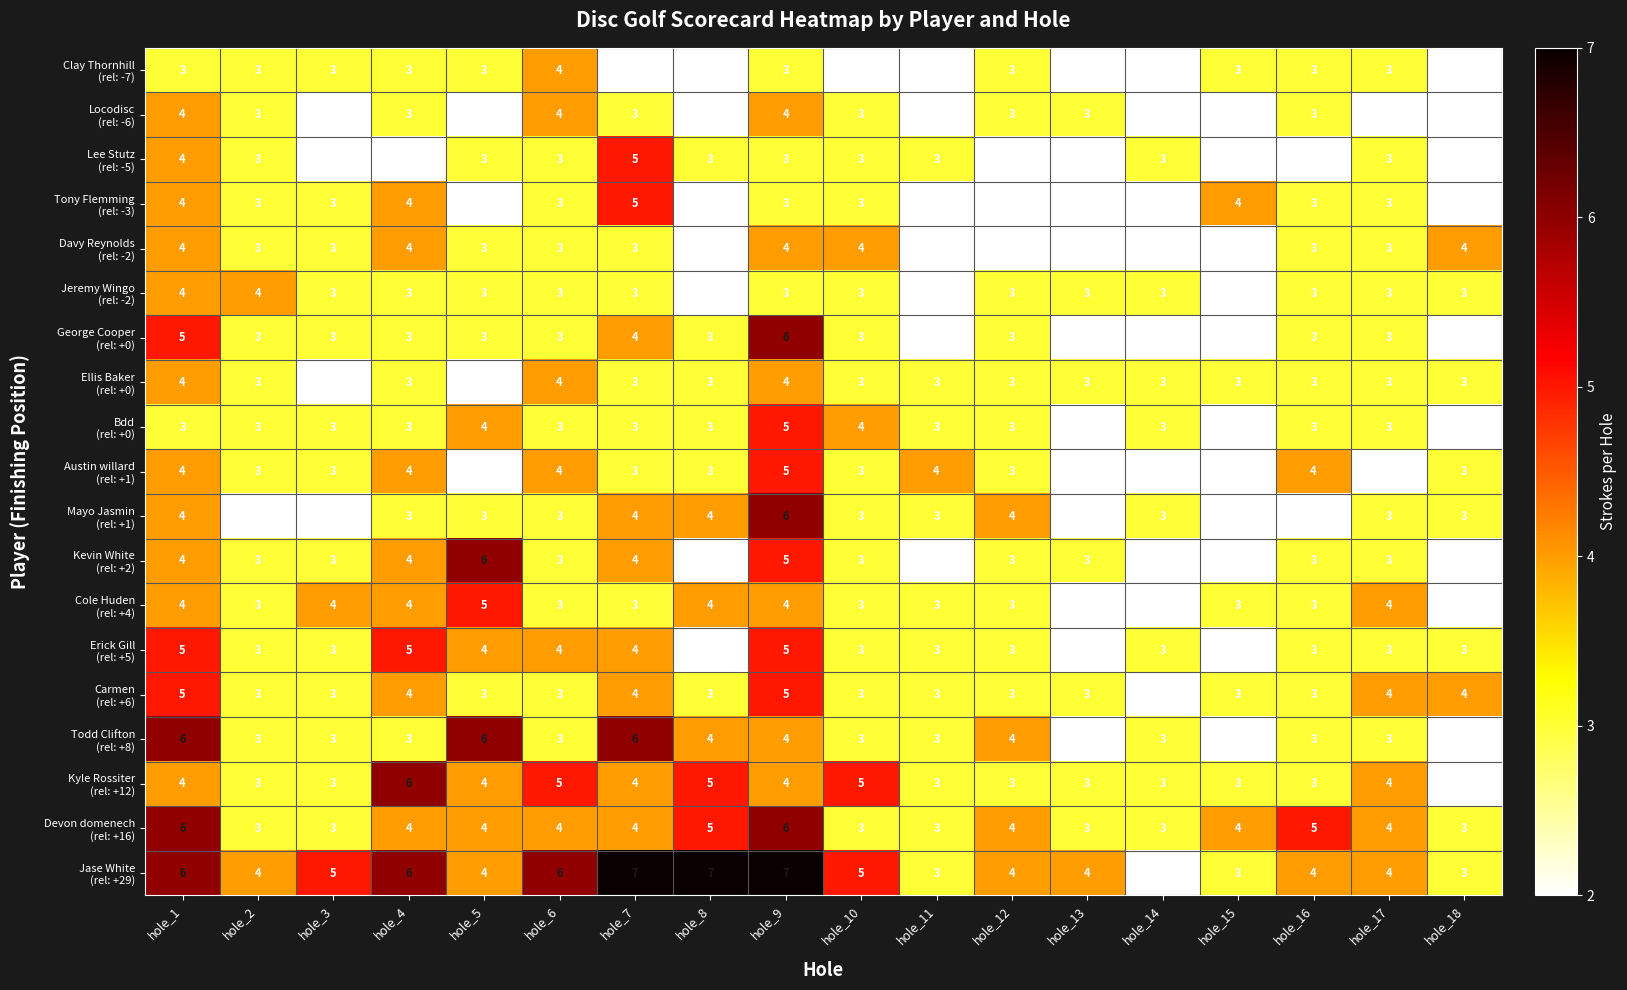

What is the total value across all series at hole_18?

49